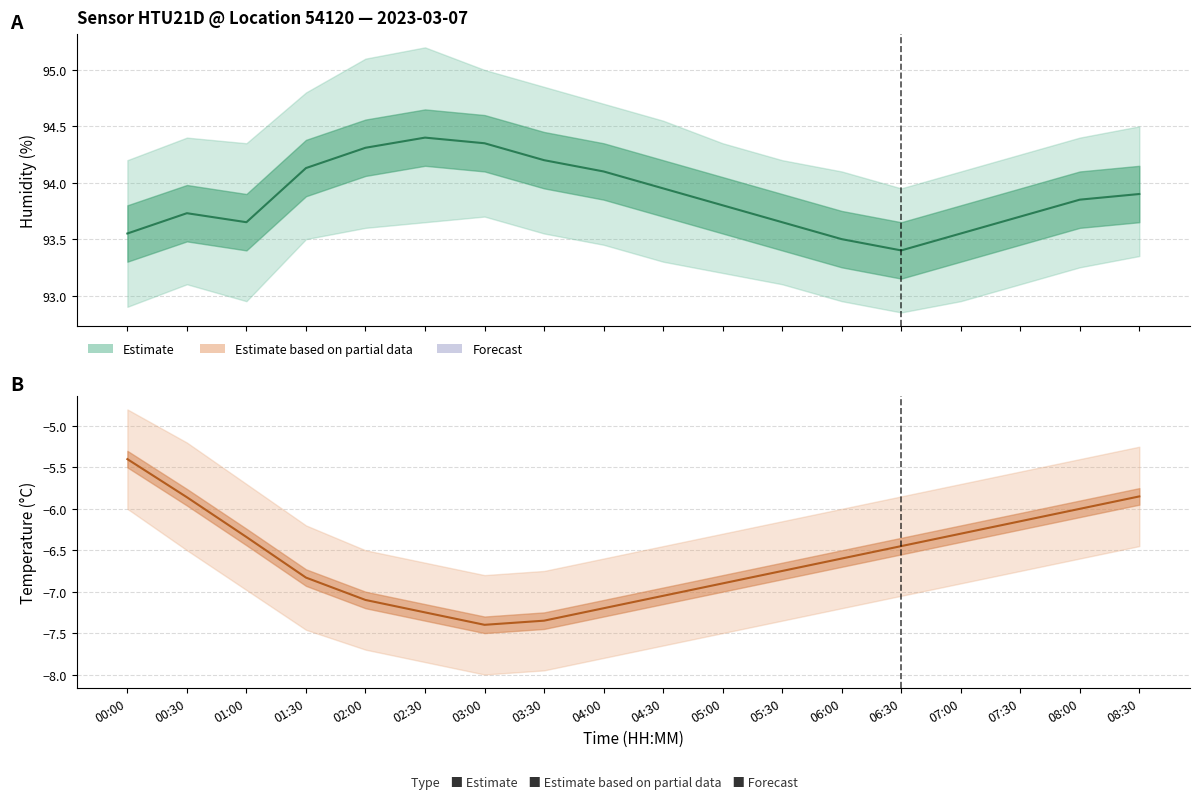

What position from the right is 08:30?

1